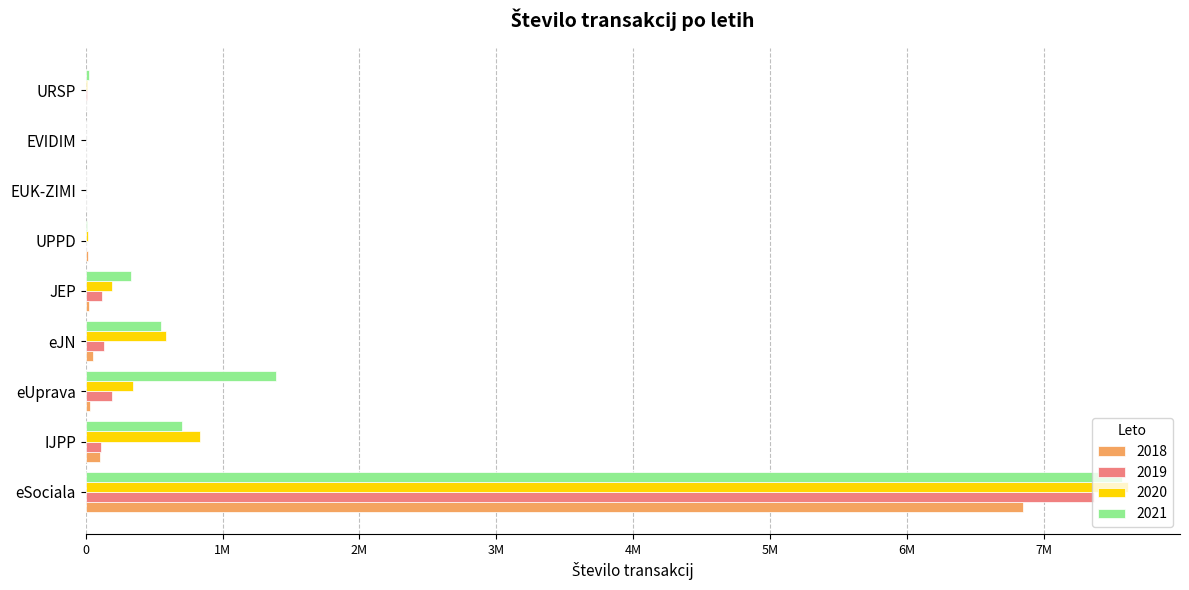

Which series has the largest total across all categories?

2021